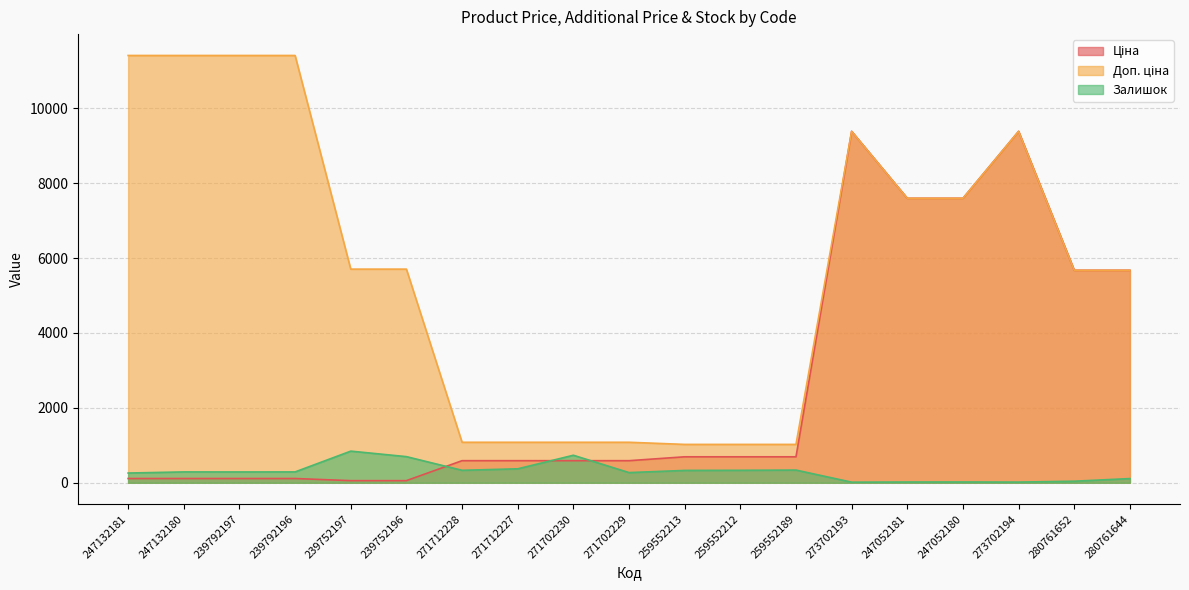

Which series has the largest total across all categories?

Доп. ціна